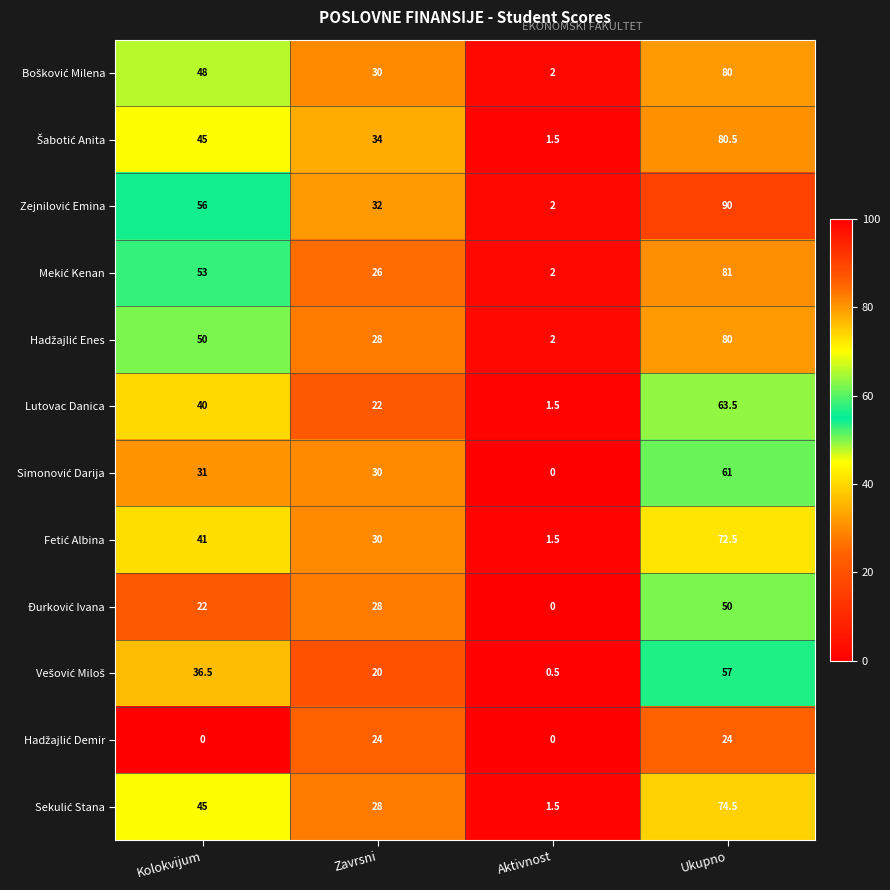

What is the sum of the Lutovac Danica values at Aktivnost and Ukupno?

65.0